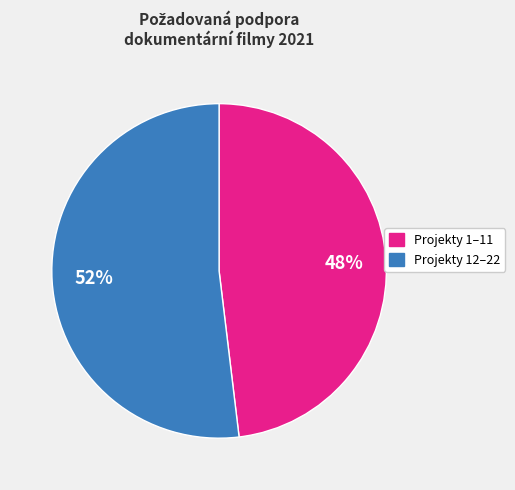

Count the number of slices in the pie.

2